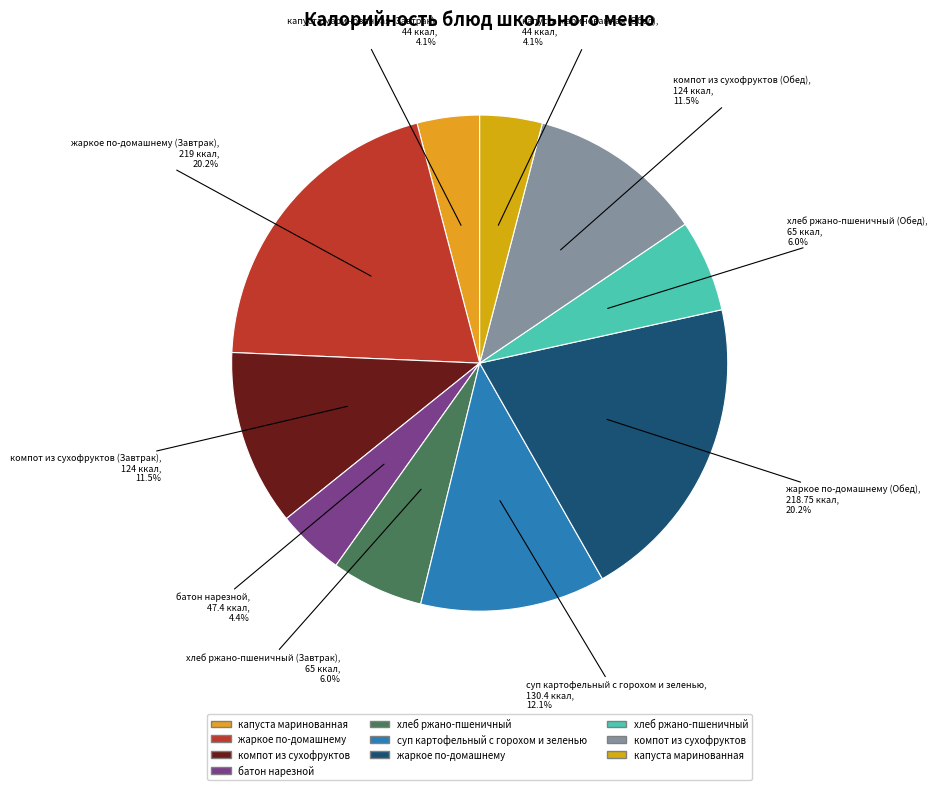

How many segments does this pie chart have?

10